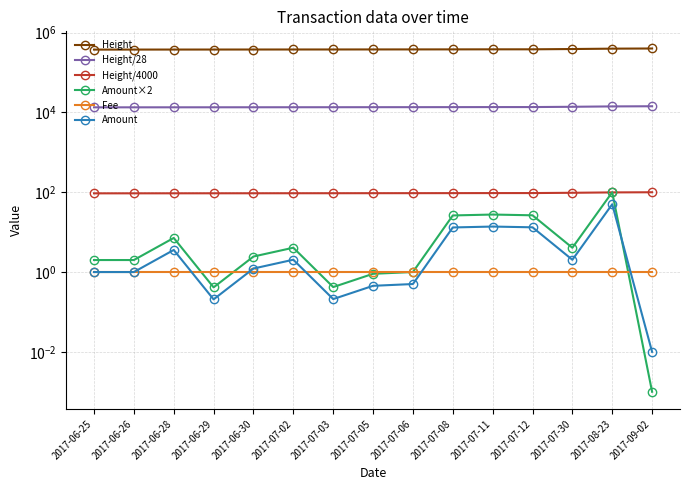

True or false: Height/28 has a value of 13407.5 at 2017-06-26.

True